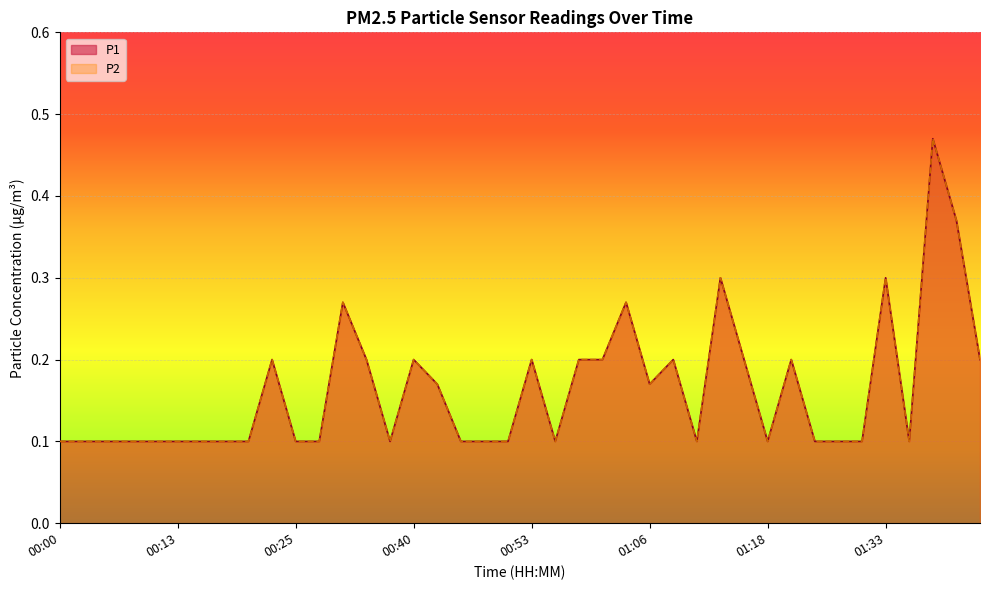

Read the P2 value at 00:37.

0.1